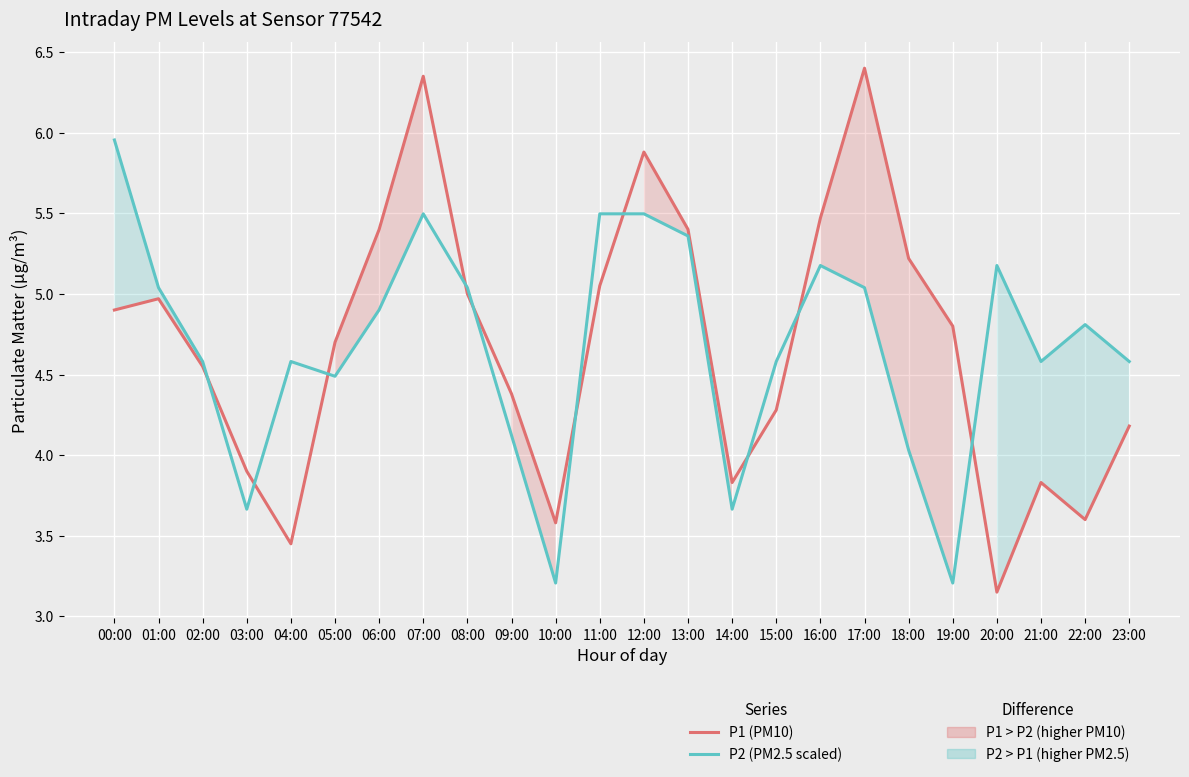

Is this an area chart (filled region under the line)?

No